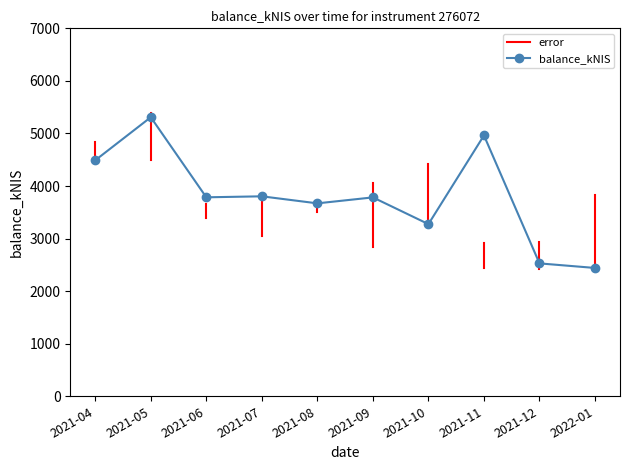

At which label does balance_kNIS reach its peak?

2021-05